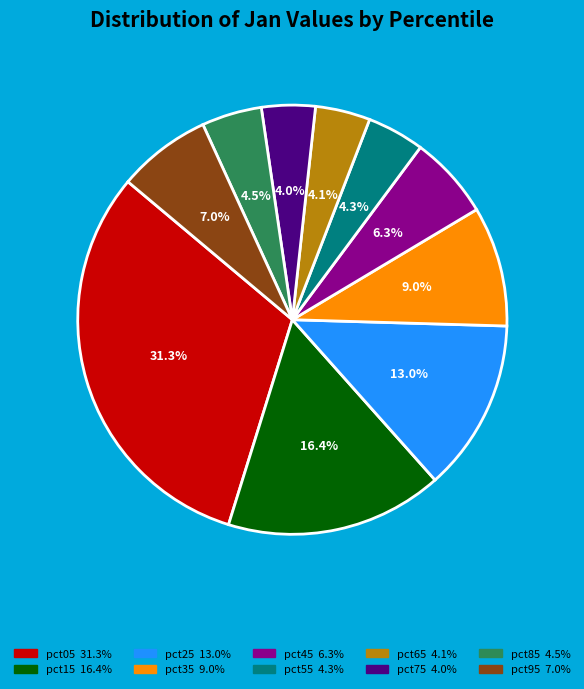

What is the largest slice in the pie chart?

pct05